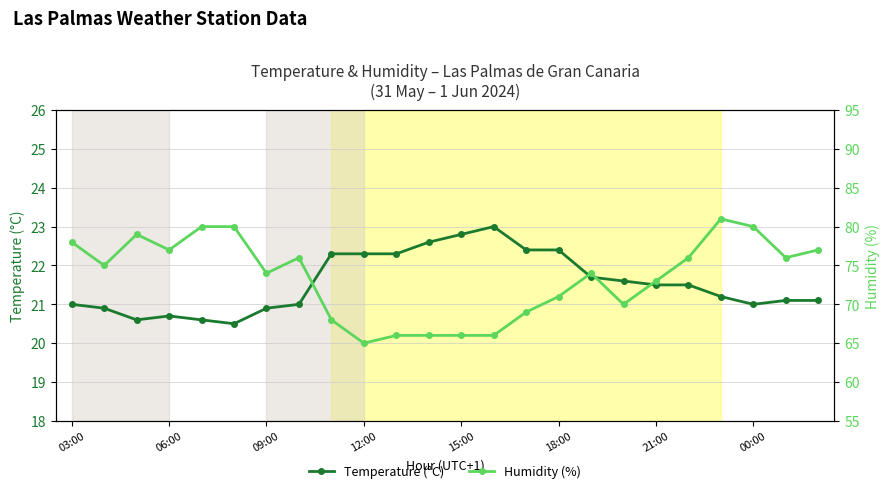

Is it true that Temperature (°C) equals 22.8 at 15:00?

True